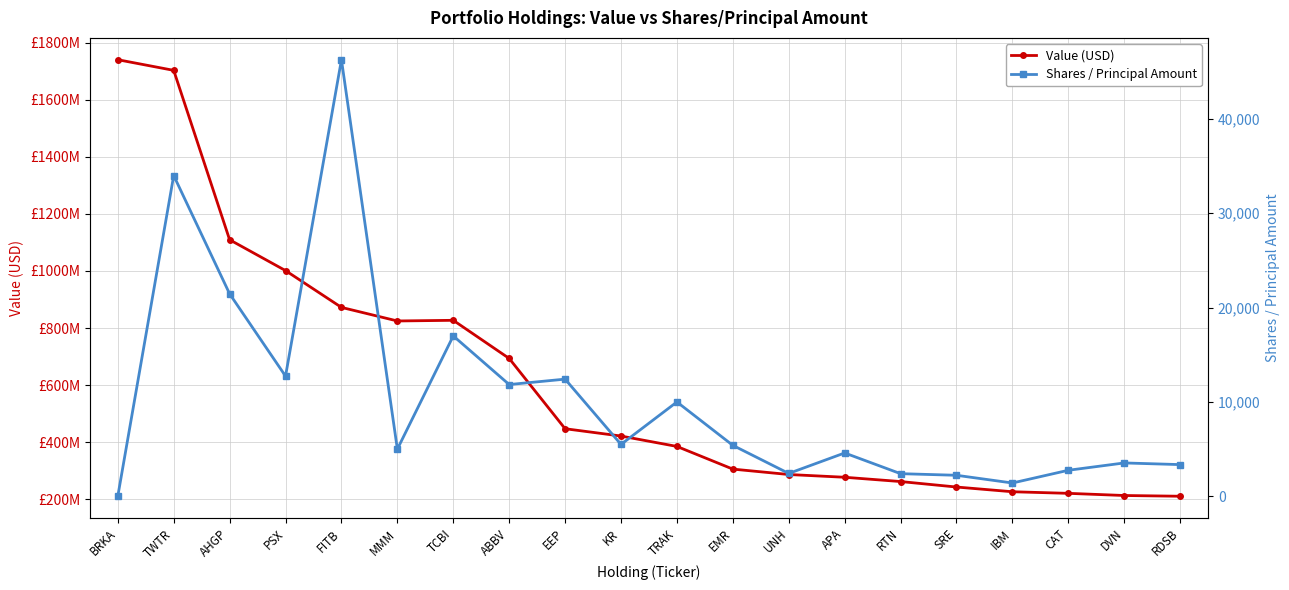

Does the chart display data point markers on the line(s)?

Yes